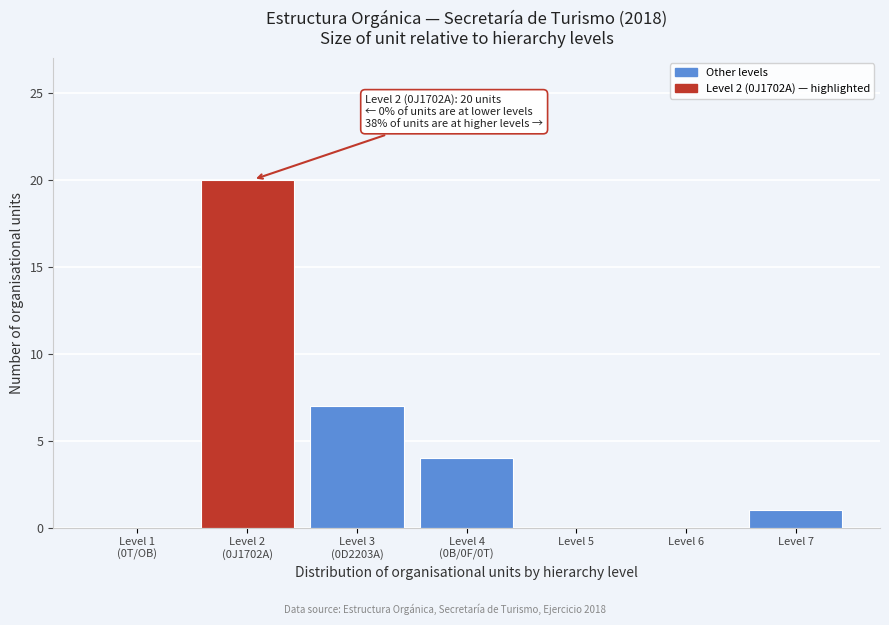

What is the maximum value shown in the chart?

20